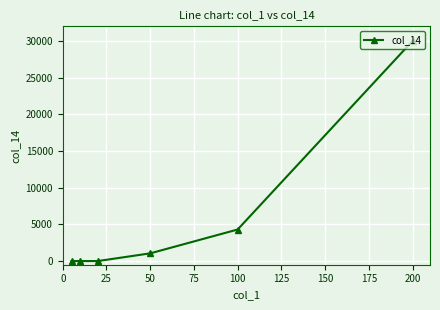

Reading left to right, transcribe all the data shown in this chart.

0	0	0	1050	4300	30000